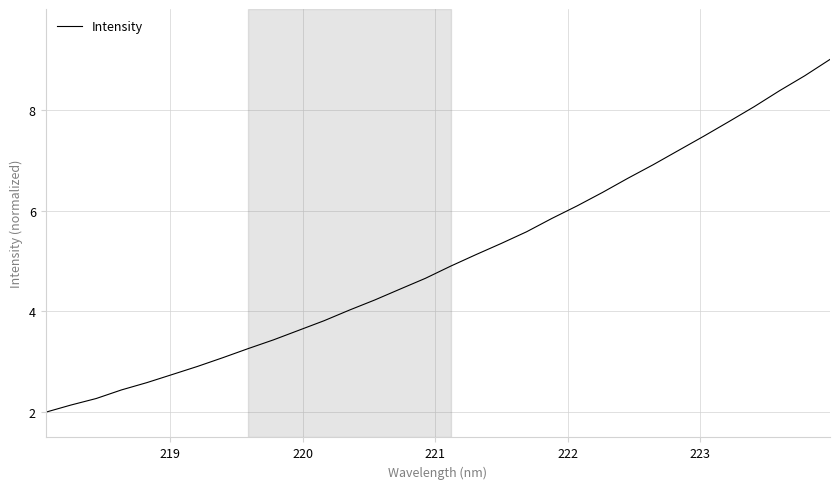

What is the minimum value shown in the chart?

2.0